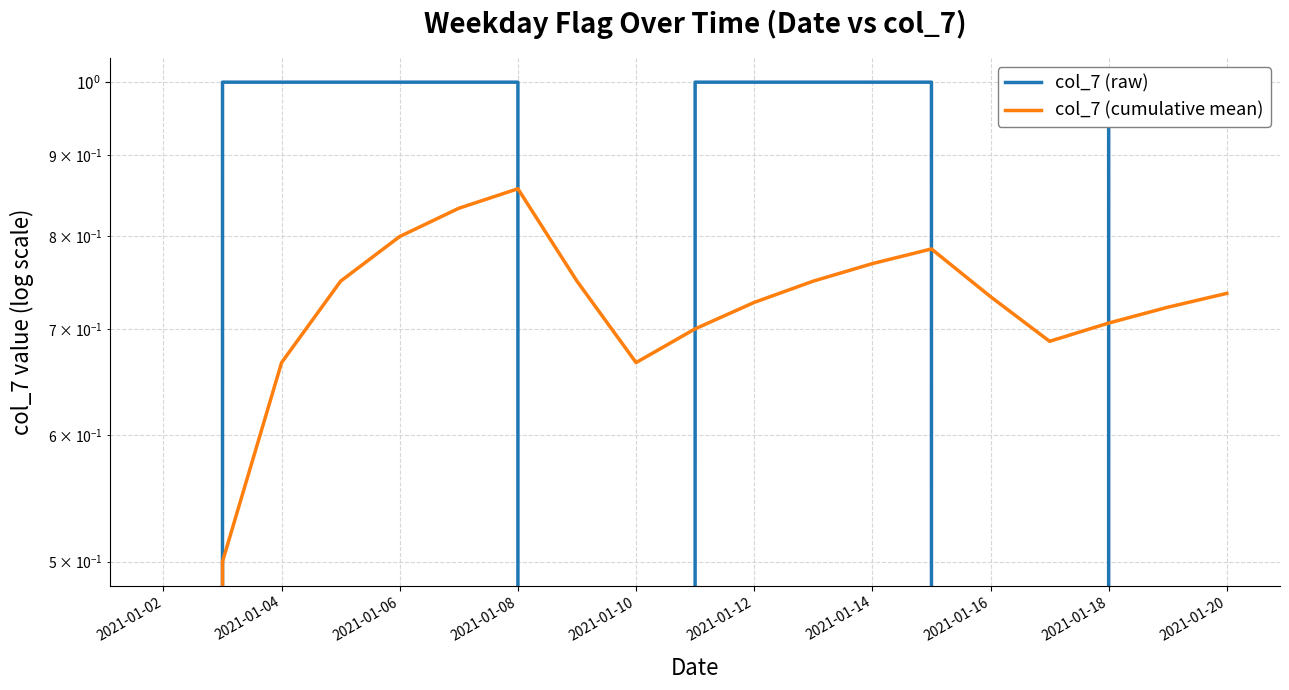

Is it true that col_7 (raw) equals -0.6 at 2021-01-16?

False